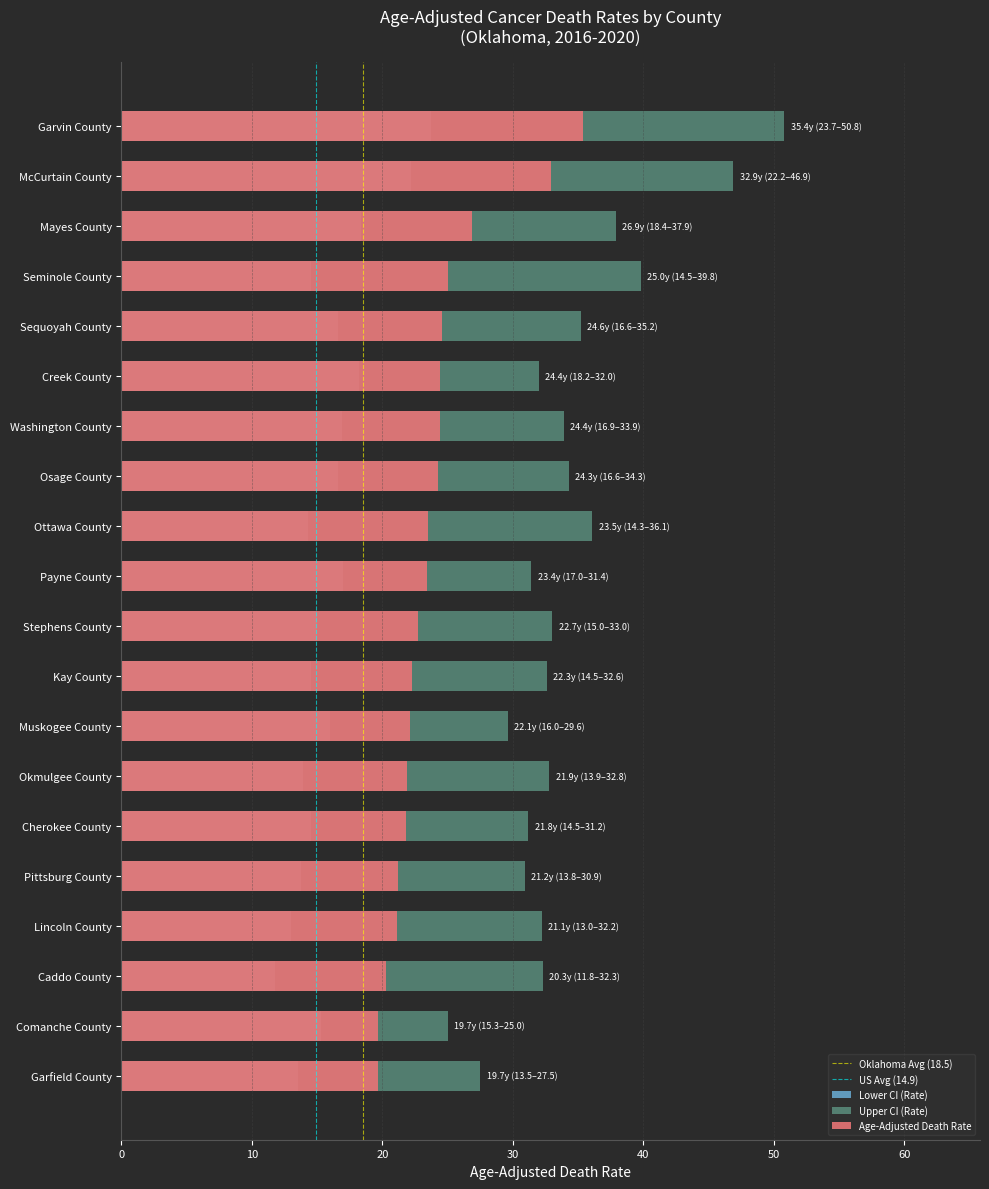

What is the difference between the maximum and second lowest values in the Lower CI series?

10.7